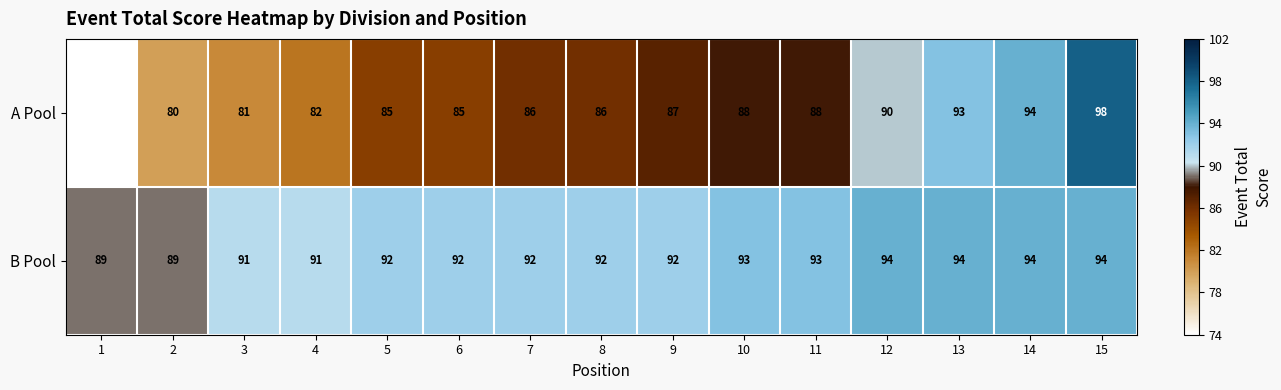

At which category is the sum across all series the highest?

15